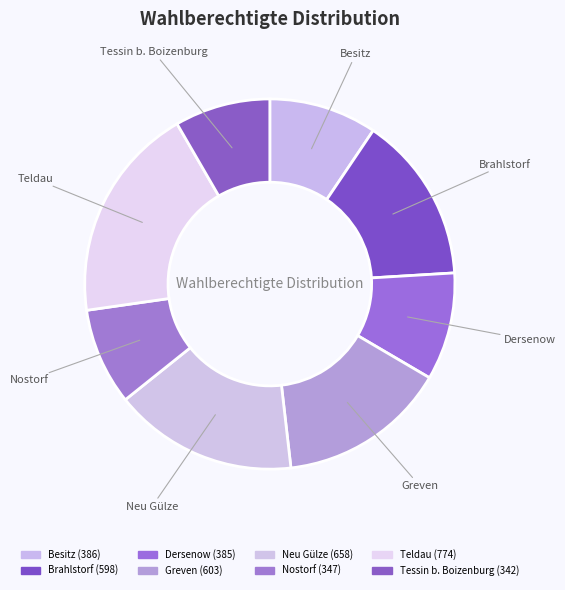

How many segments does this pie chart have?

8